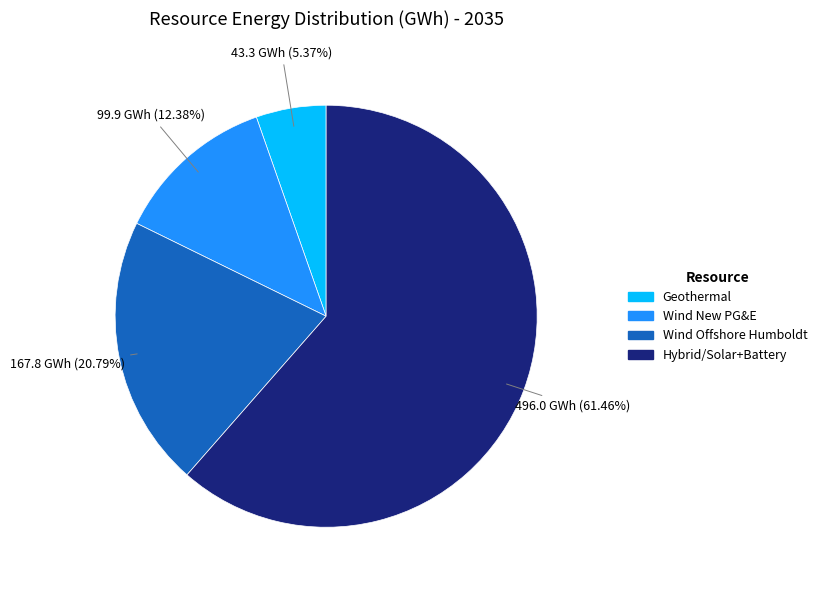

Is there any slice that represents more than half of the pie?

Yes